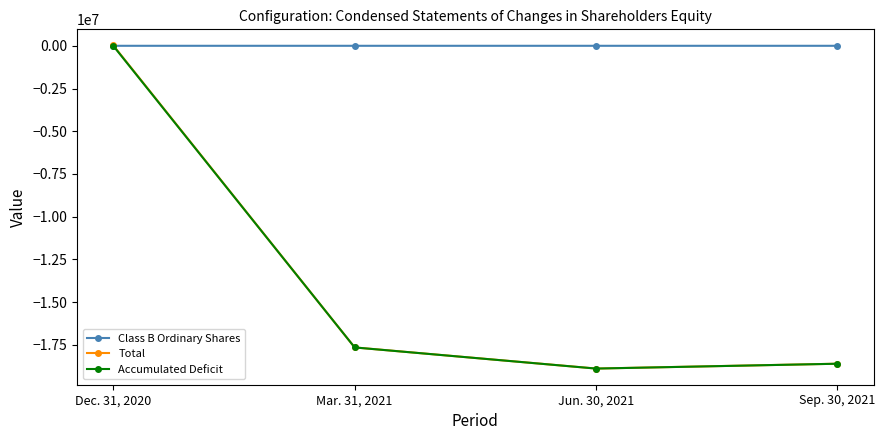

Does the chart display data point markers on the line(s)?

Yes